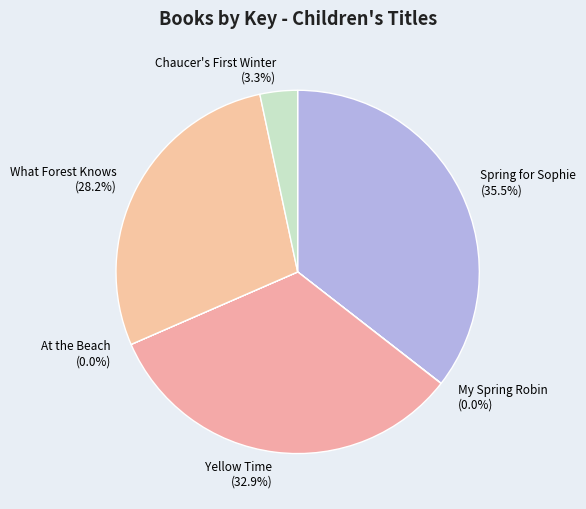

Which category has the biggest portion of the pie?

Spring for Sophie